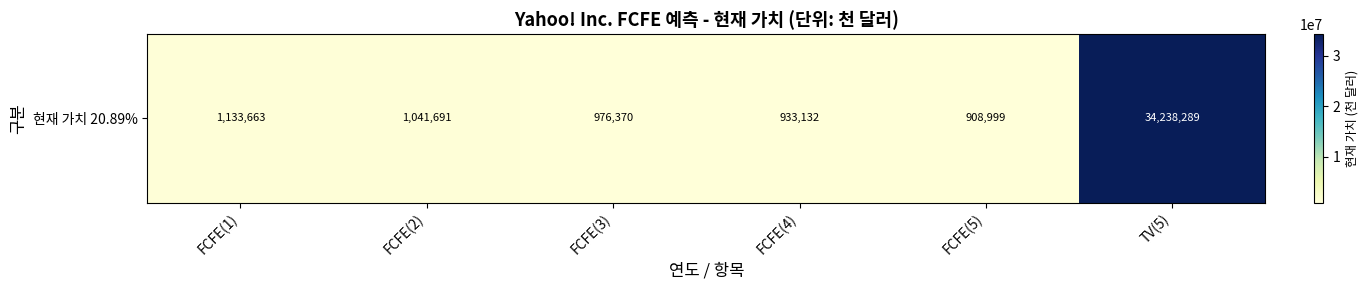

True or false: the data shows 908999 at FCFE(5).

True